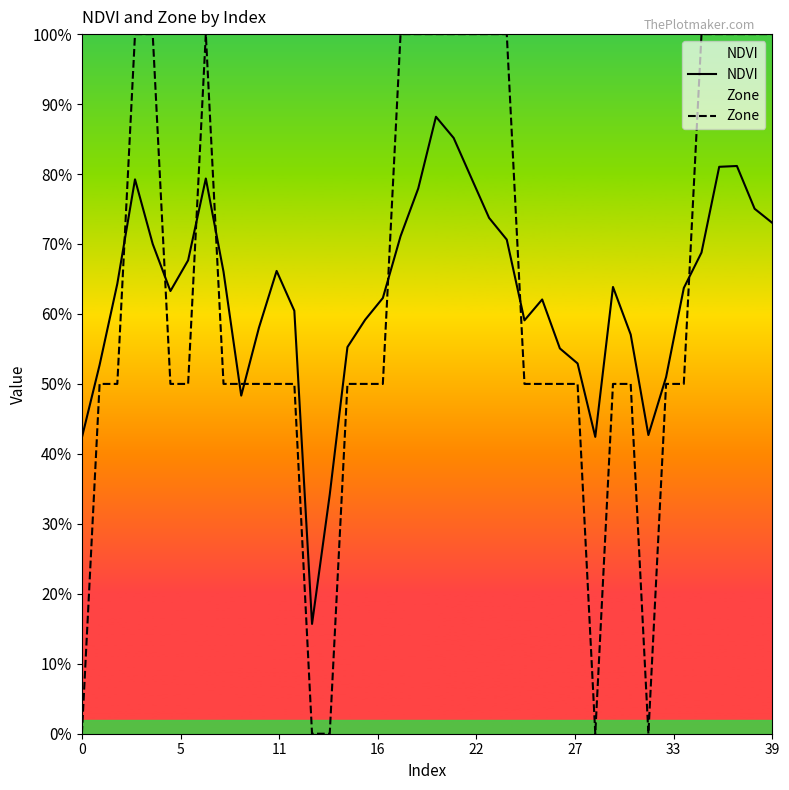

Rank the series by their maximum value, from lowest to highest.

NDVI, Zone